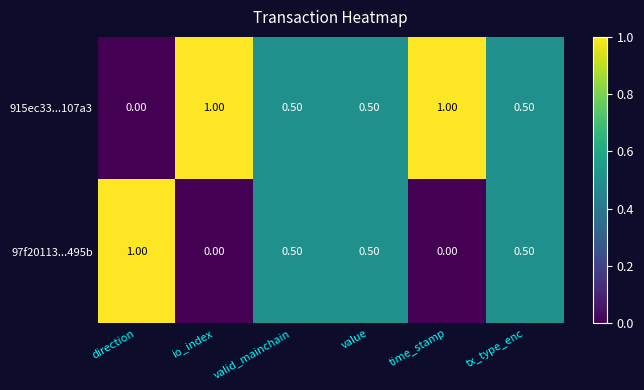

What is the average value of the 97f20113...495b series?

0.4